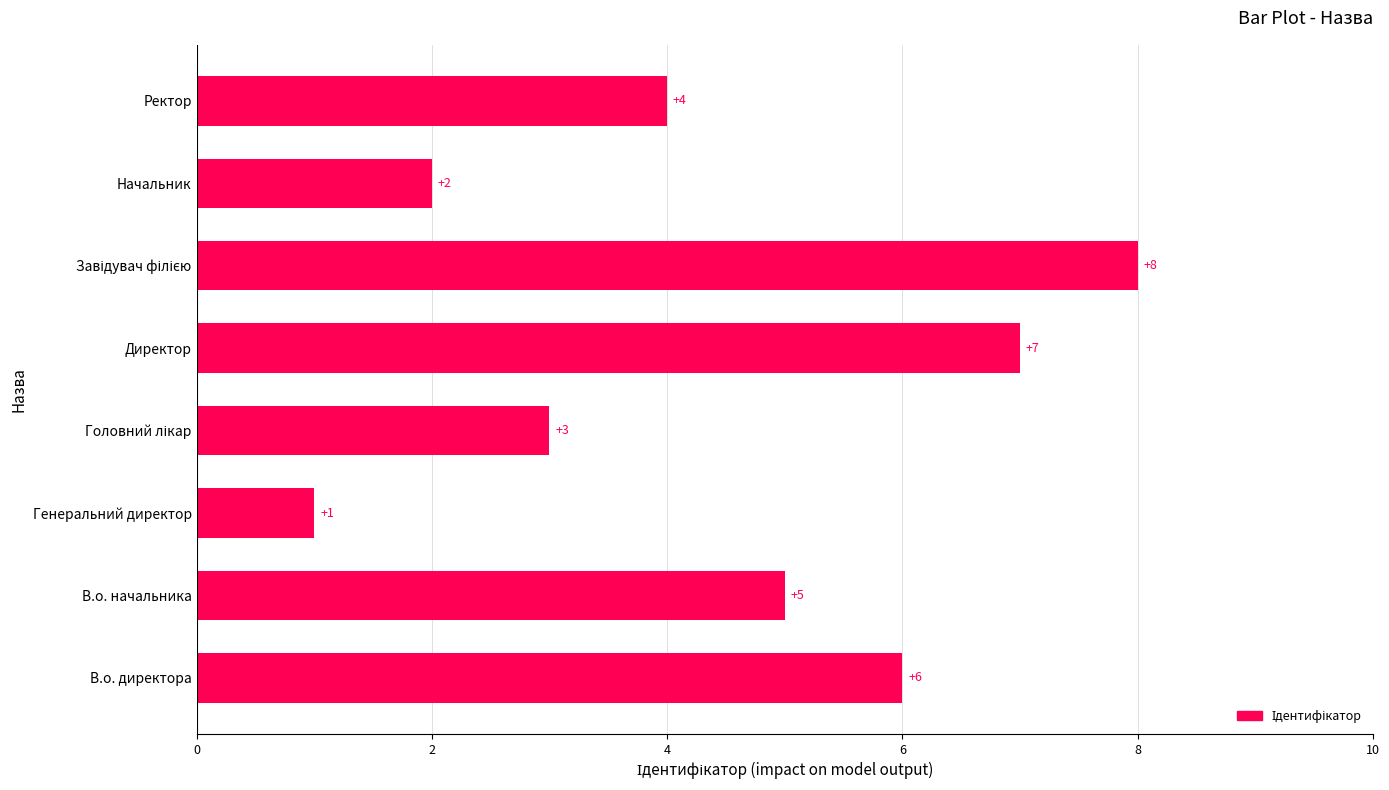

The value at В.о. начальника is 5. True or false?

True